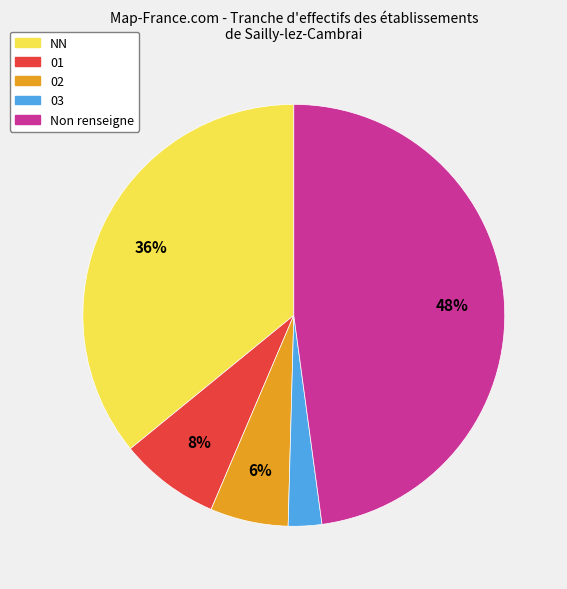

Between 02 and NN, which is larger?

NN